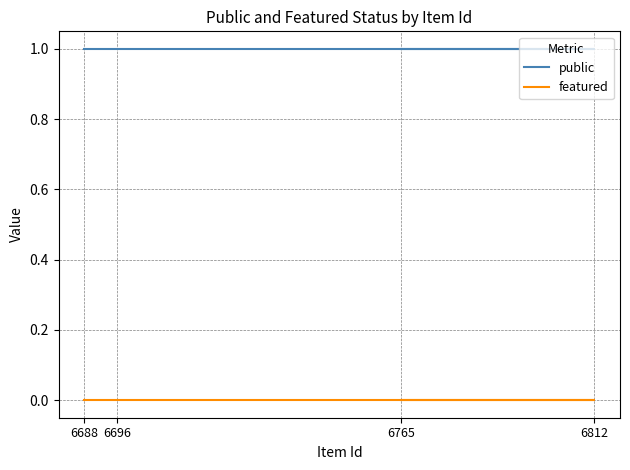

At how many categories does at least one series exceed 0?

4